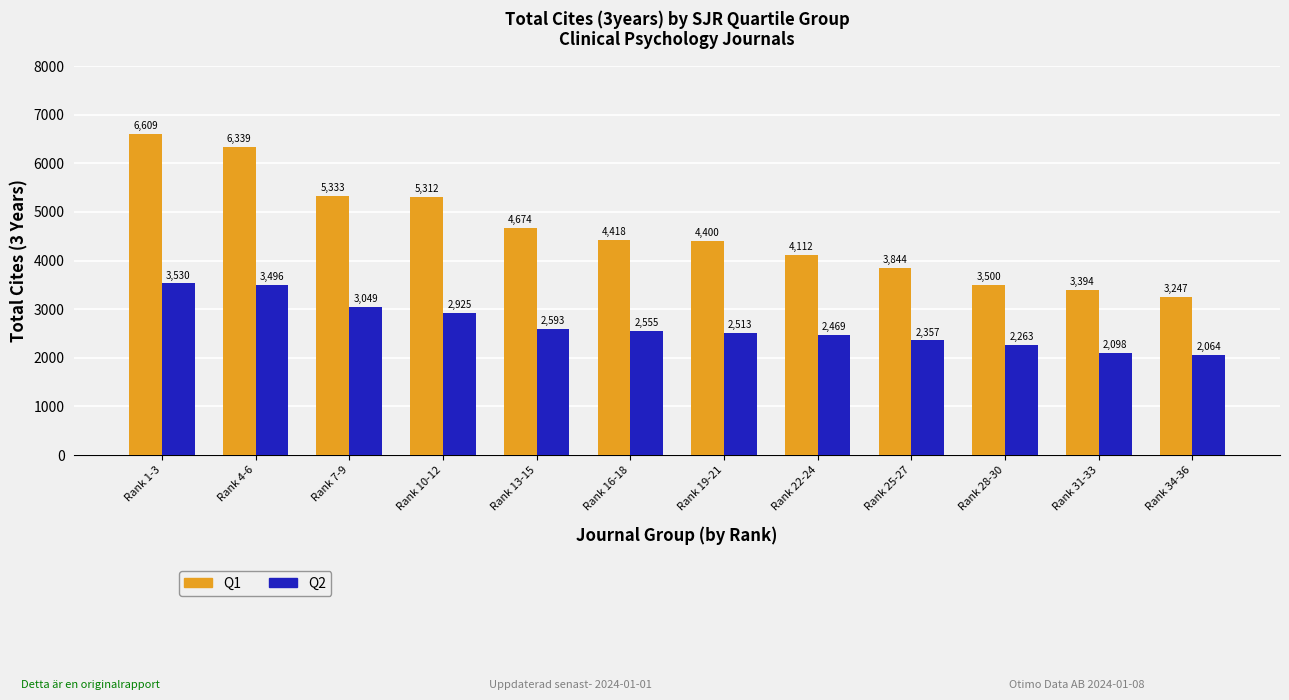

Which series has the widest spread of values?

Q1